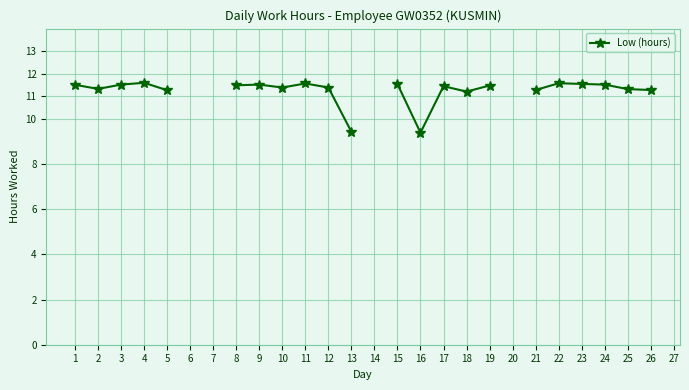

Does the chart display data point markers on the line(s)?

Yes